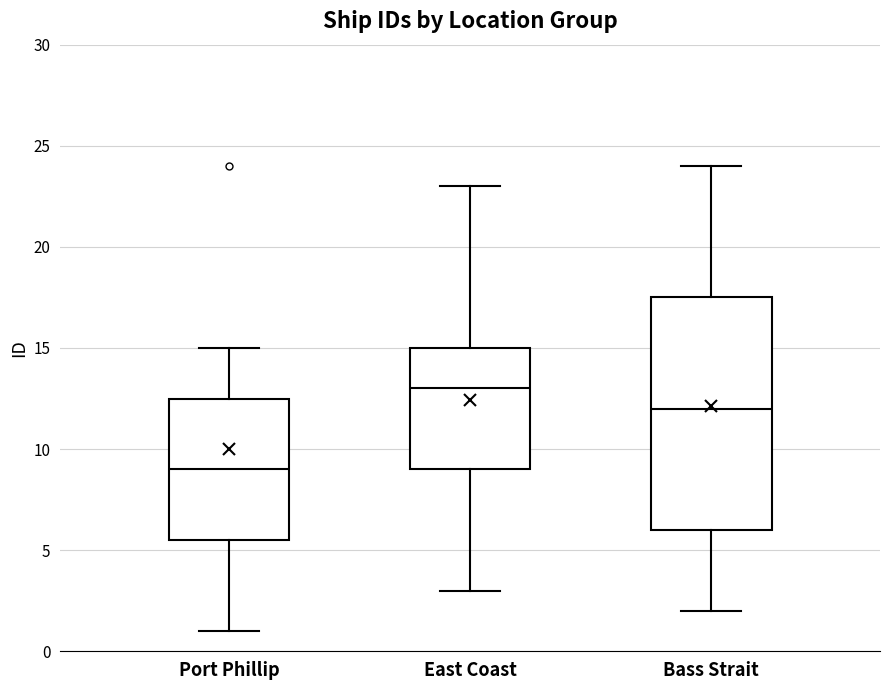

Which box is the tallest, from its lower edge to its upper edge?

Bass Strait